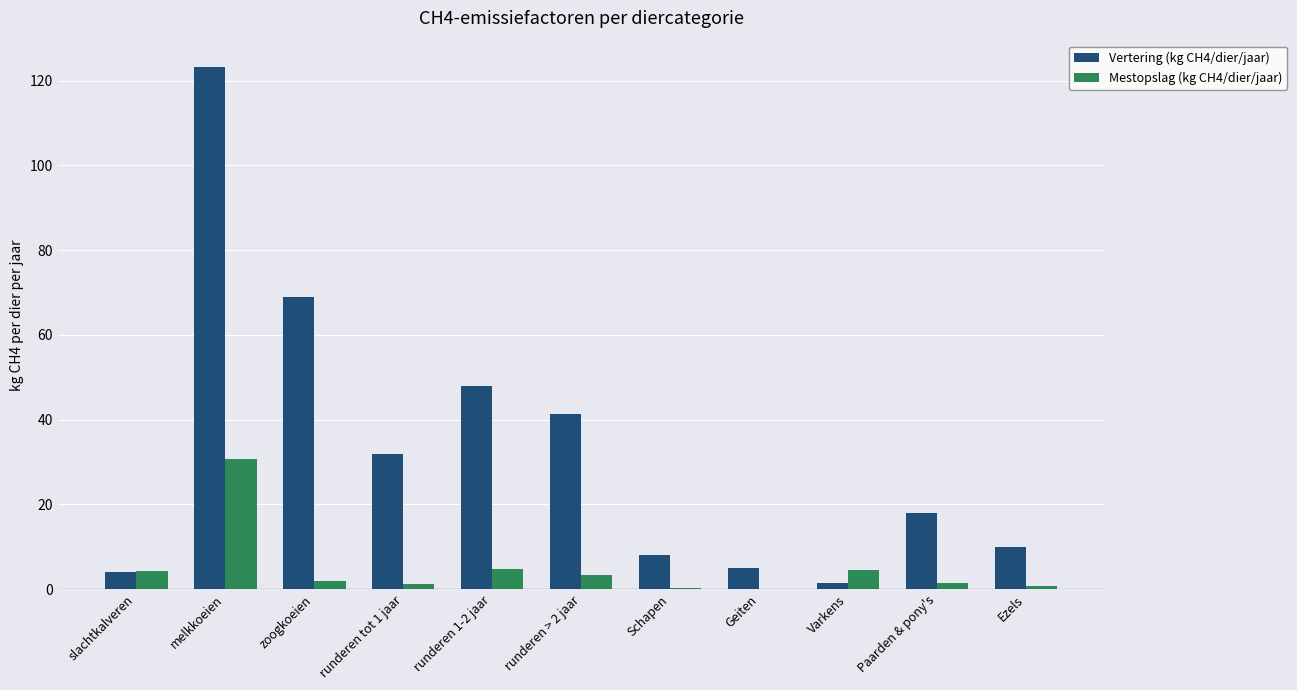

What is the total value across all series at runderen > 2 jaar?

44.7